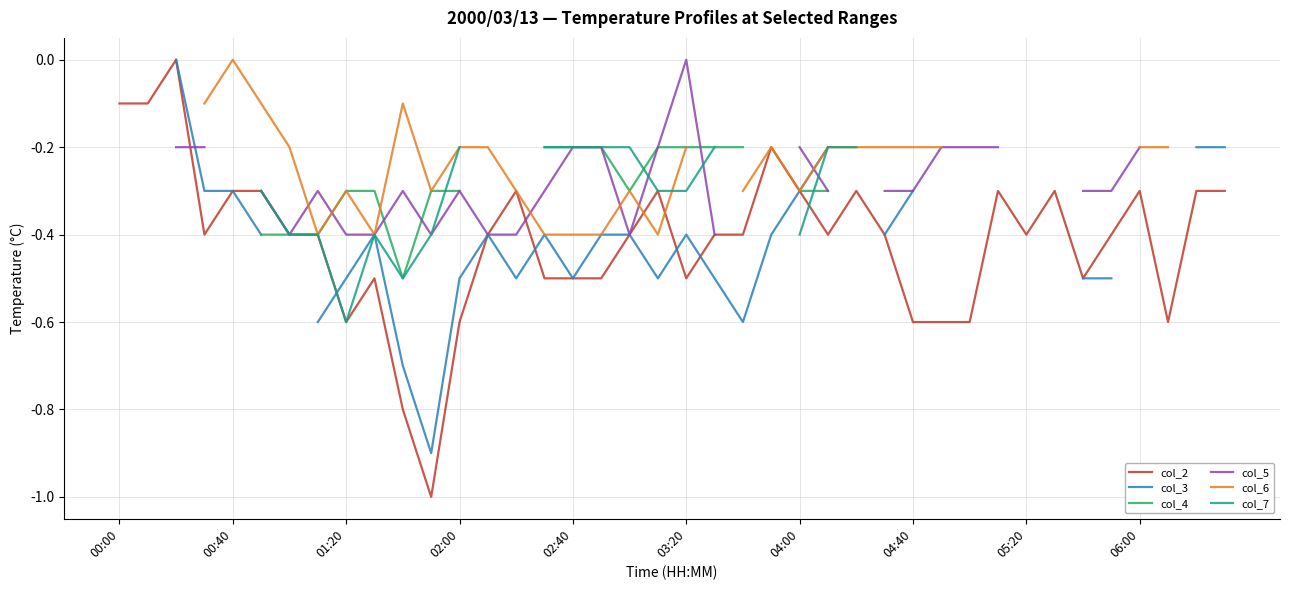

How many categories are shown in the chart?

40